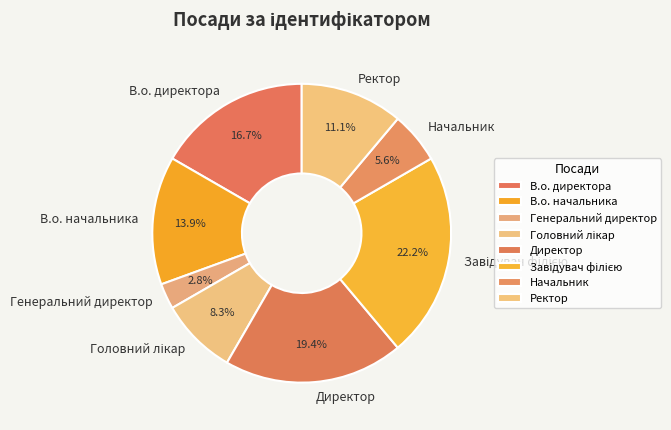

What portion of the pie excludes В.о. директора?

83.3%